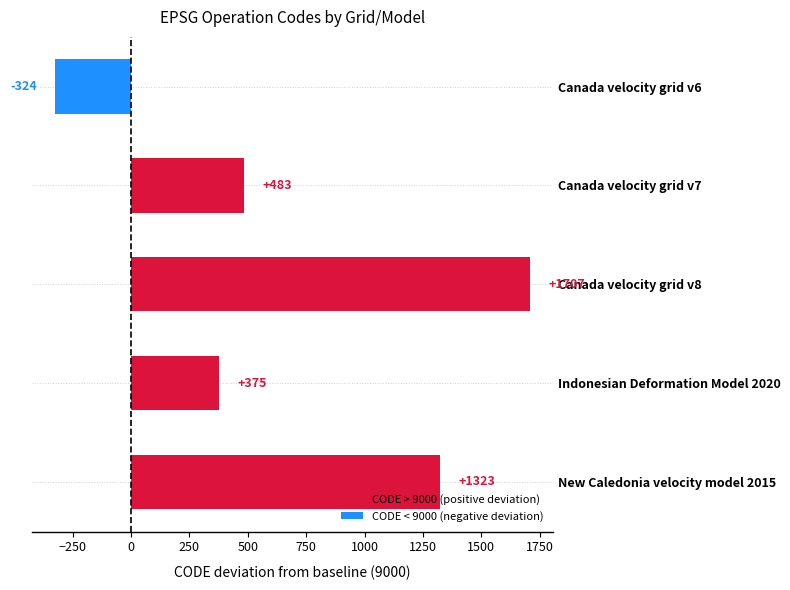

Rank the categories by value from lowest to highest.

Canada velocity grid v6, Indonesian Deformation Model 2020, Canada velocity grid v7, New Caledonia velocity model 2015, Canada velocity grid v8